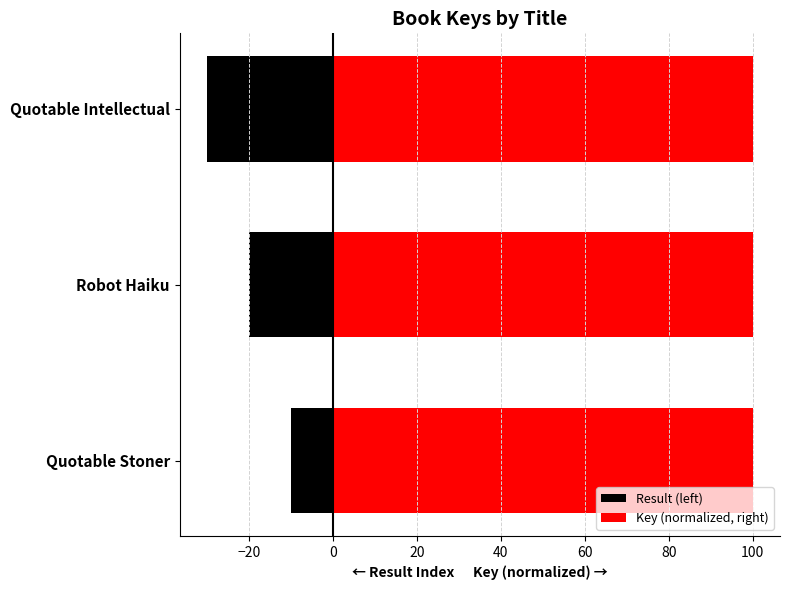

What is the lowest value of the Result (left) series?

-30.0